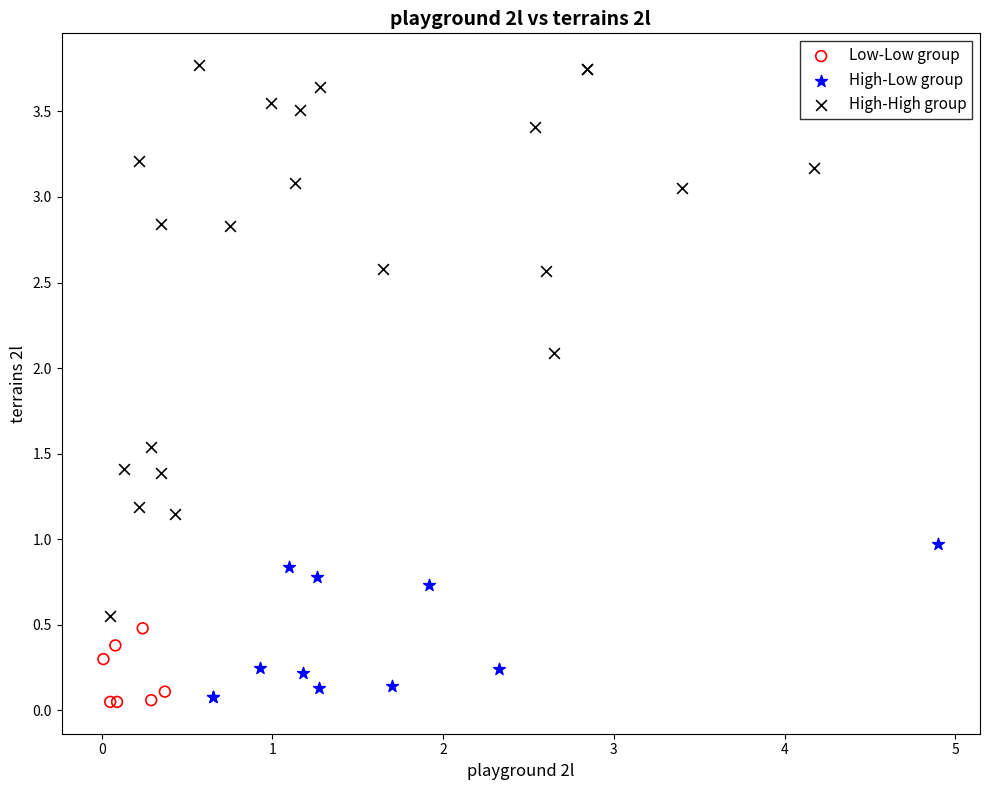

Which series contains the highest Y value?

High-High group